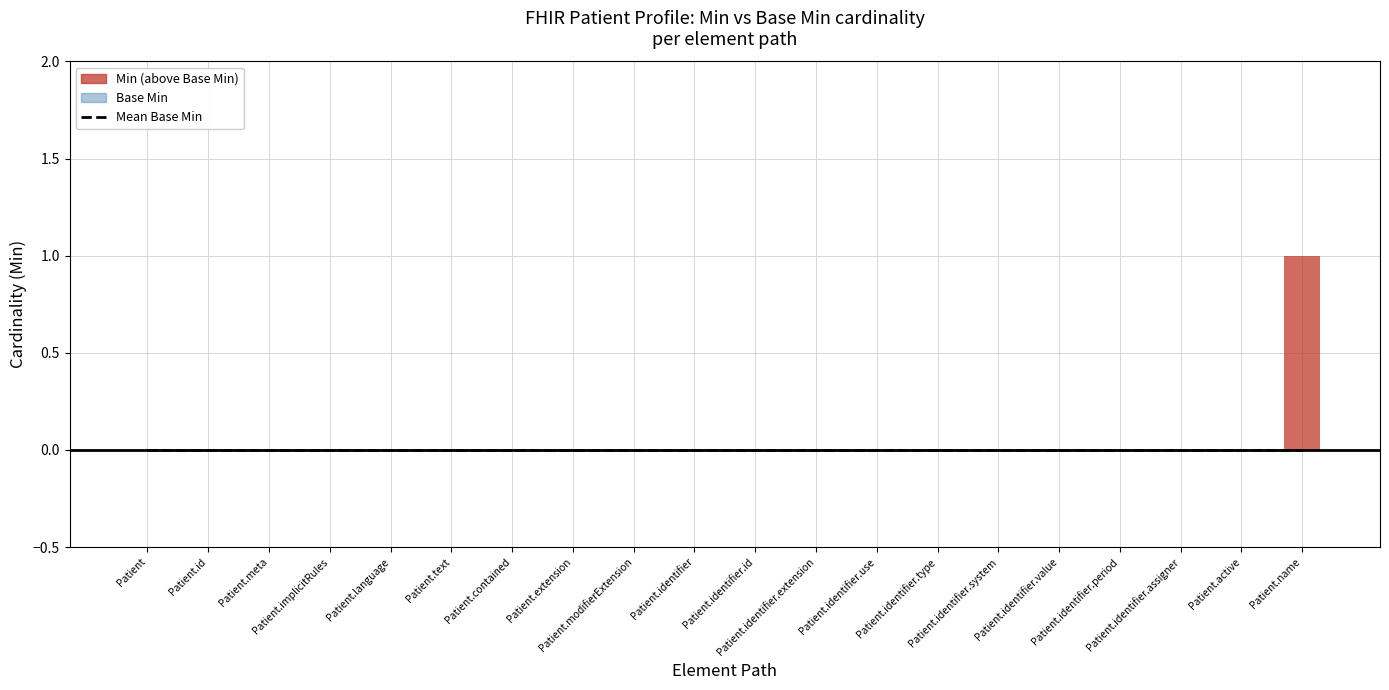

What is the label of the 15th bar from the left?

Patient.identifier.system